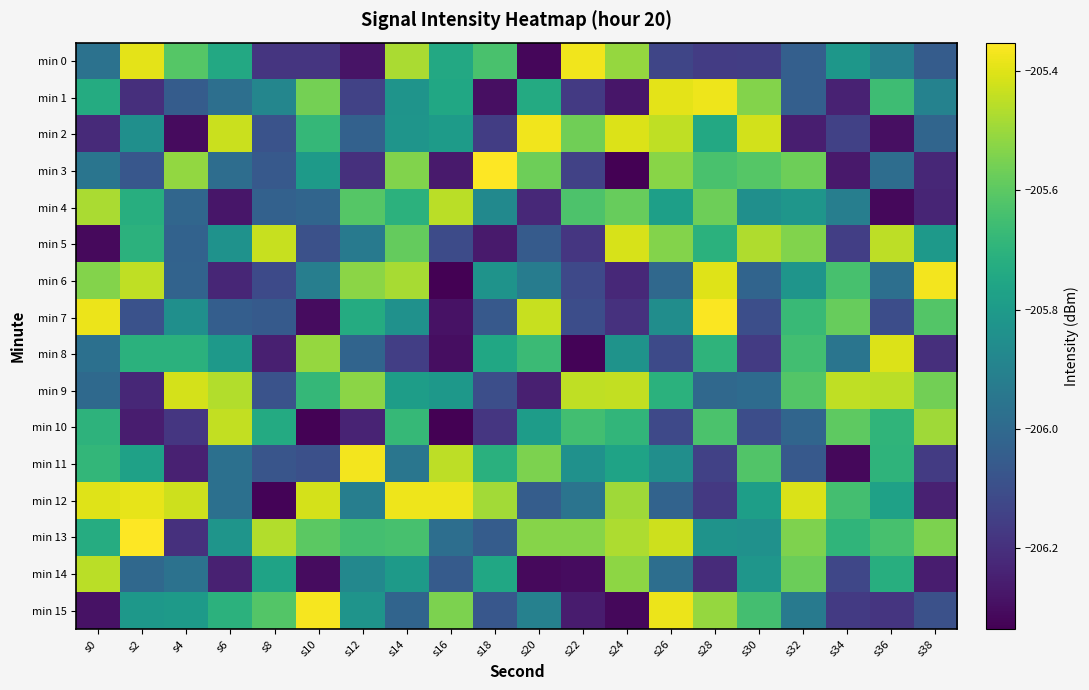

At which category is the sum across all series the highest?

s14